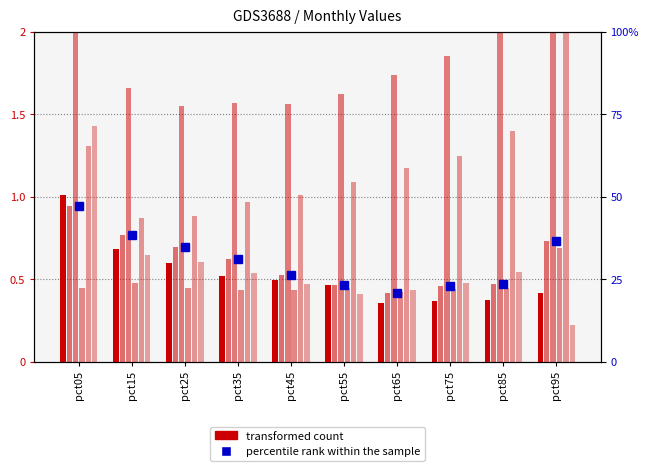

How many categories are shown in the chart?

10